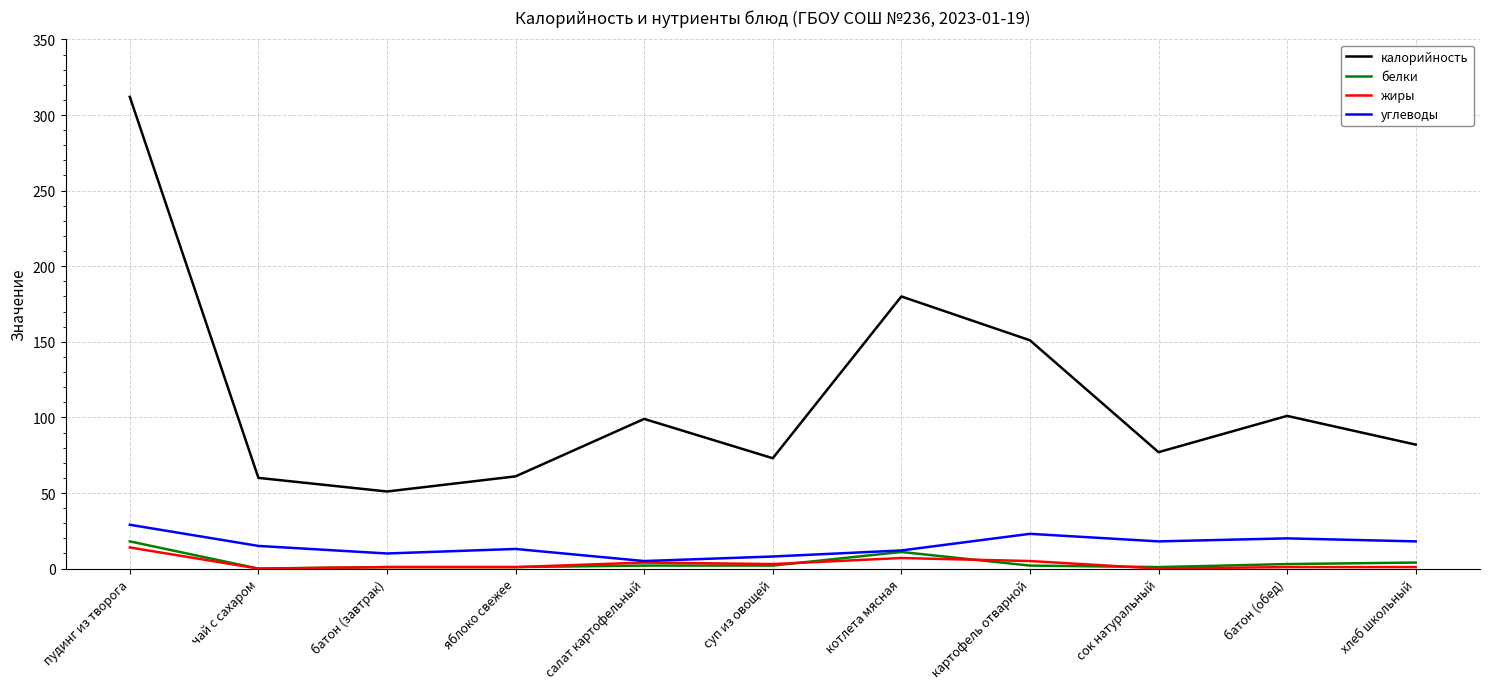

What is the difference between the maximum and minimum values in the калорийность series?

261